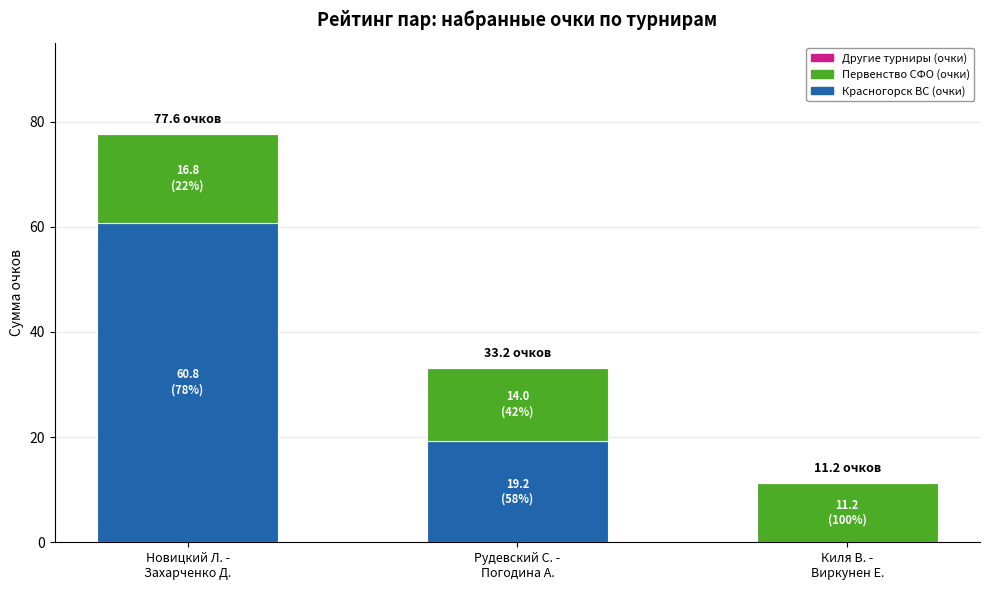

How many positive values does the Красногорск ВС (очки) series have?

2